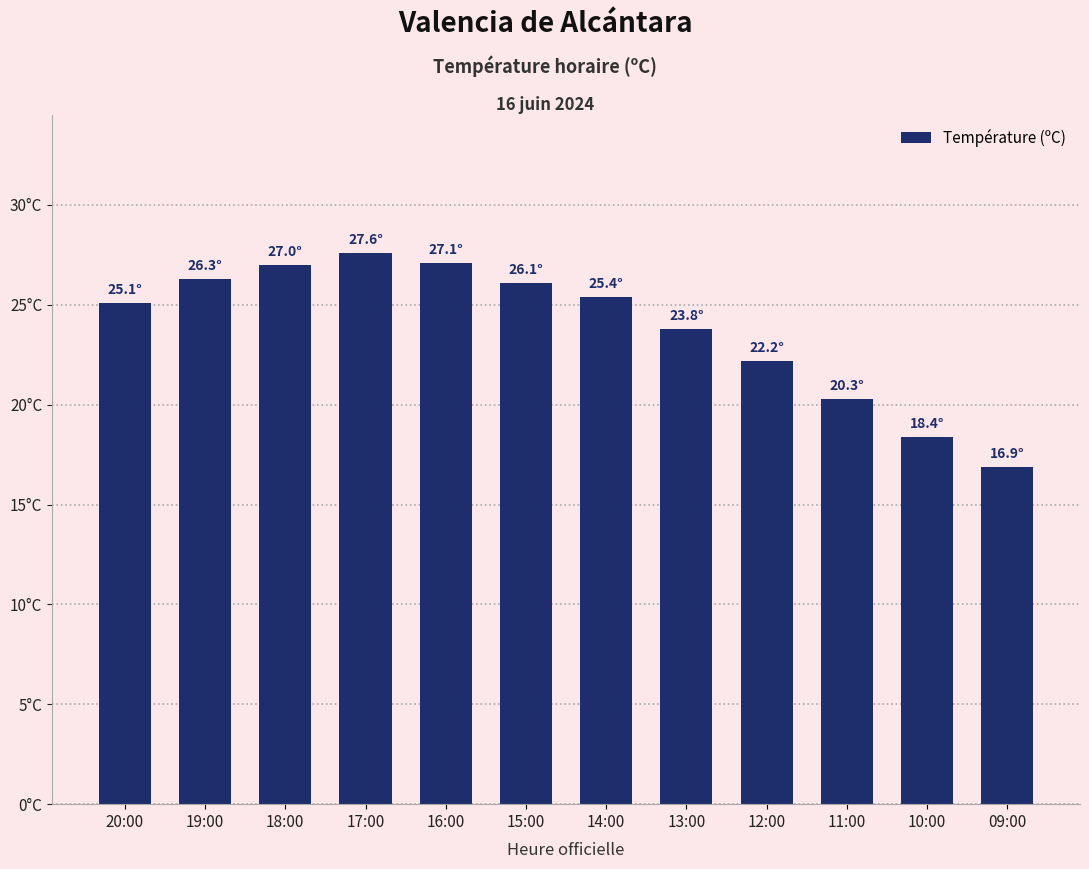

Reading left to right, what are all the values shown in this chart?

20:00=25.1	19:00=26.3	18:00=27.0	17:00=27.6	16:00=27.1	15:00=26.1	14:00=25.4	13:00=23.8	12:00=22.2	11:00=20.3	10:00=18.4	09:00=16.9